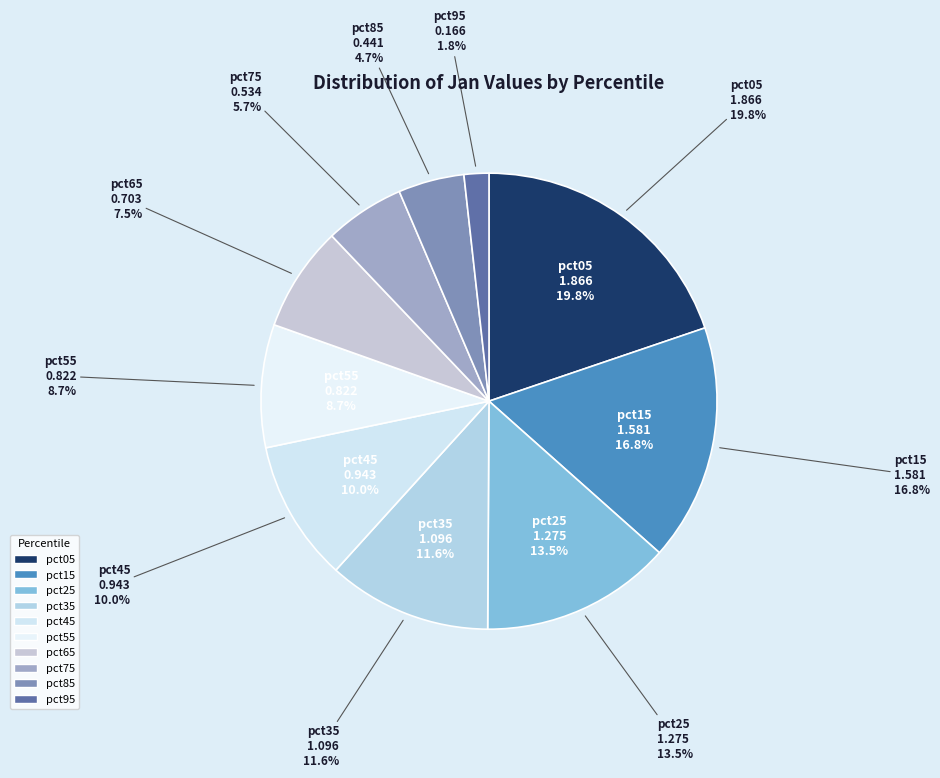

The pct95 slice represents 1% of the pie. True or false?

False